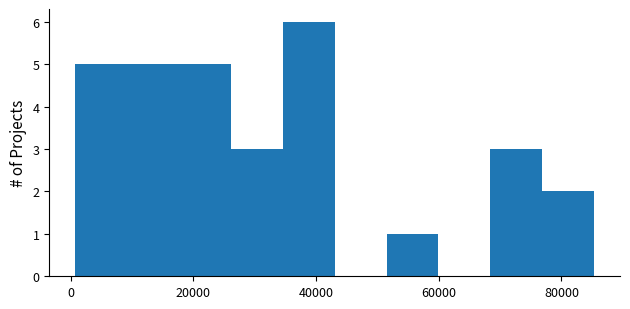

Reading left to right, transcribe this chart: for each bar, give the range it covers on the x-axis and its height. Neither the bar edges nor the heights are printed on the chart, so give them approximately, as read against the axes.

0 to 10000: 5
10000 to 18000: 5
18000 to 26000: 5
26000 to 34000: 3
34000 to 44000: 6
44000 to 52000: 0
52000 to 60000: 1
60000 to 68000: 0
68000 to 76000: 3
76000 to 86000: 2